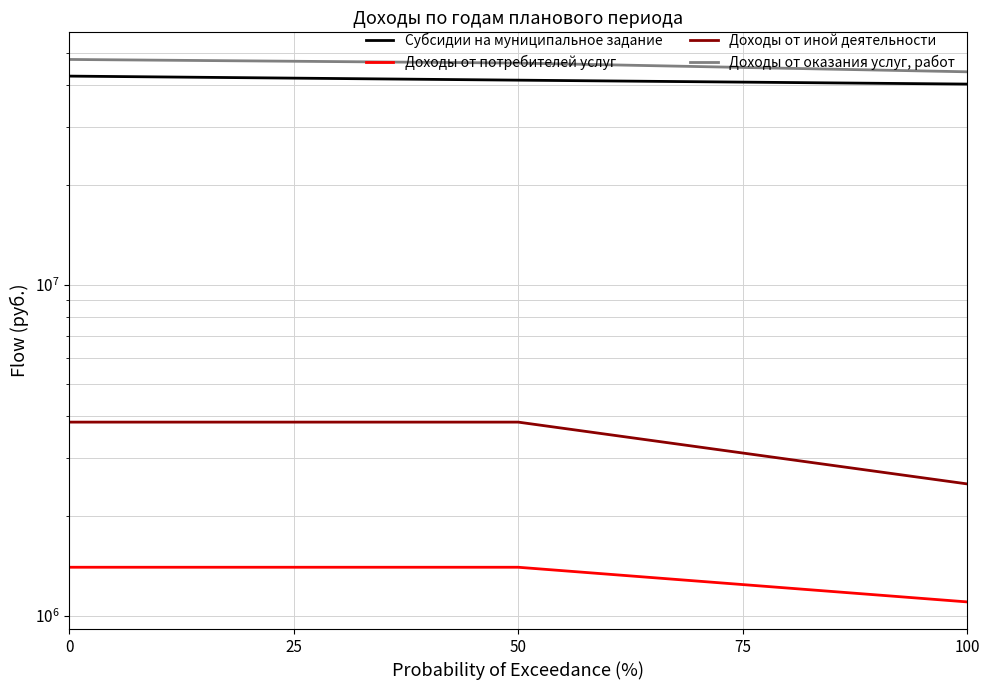

What is the average value of the Доходы от иной деятельности series?

3395533.3